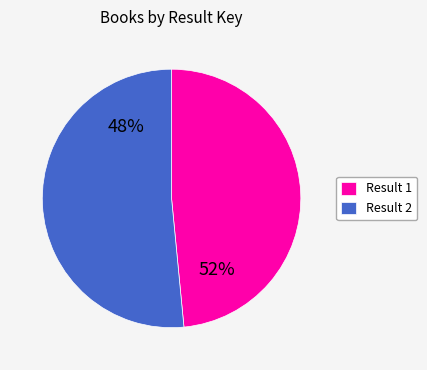

True or false: 1 accounts for 43% of the total.

False